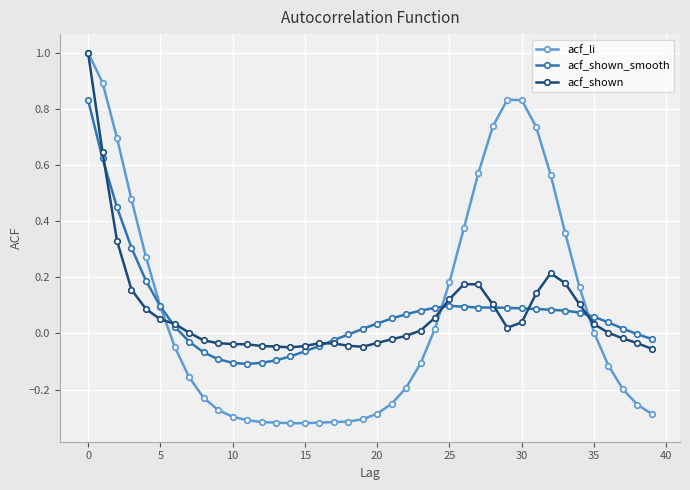

What is the greatest value displayed?

1.0